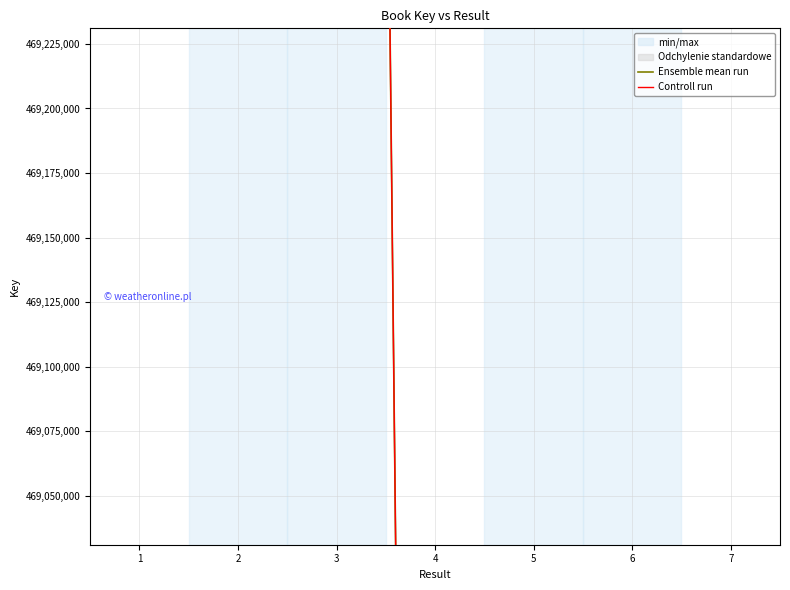

Does the chart have visible grid lines?

Yes